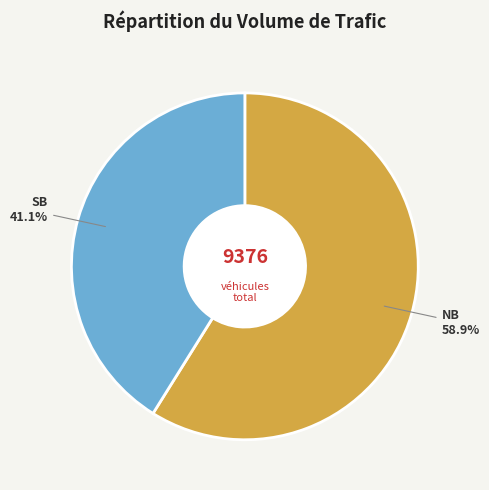

Is there a majority slice in this chart?

Yes